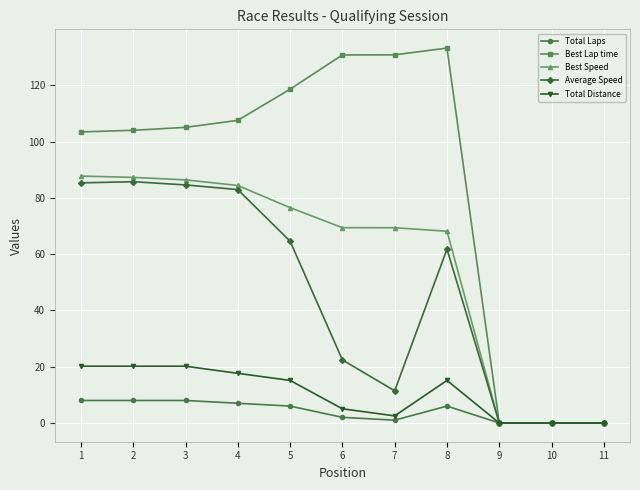

What is the value of the Total Laps point at the 6th from the left?

2.0